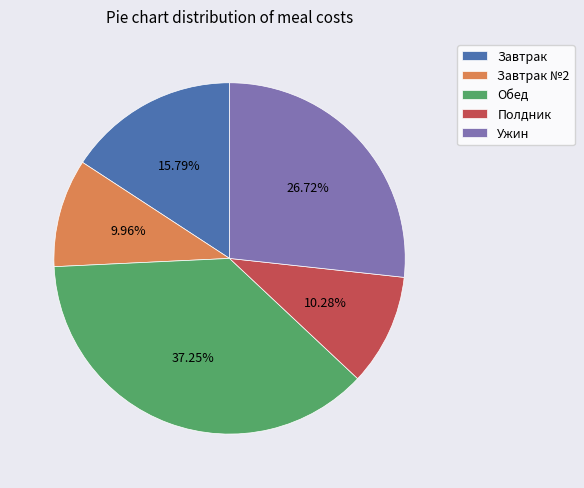

Which category has the biggest portion of the pie?

Обед